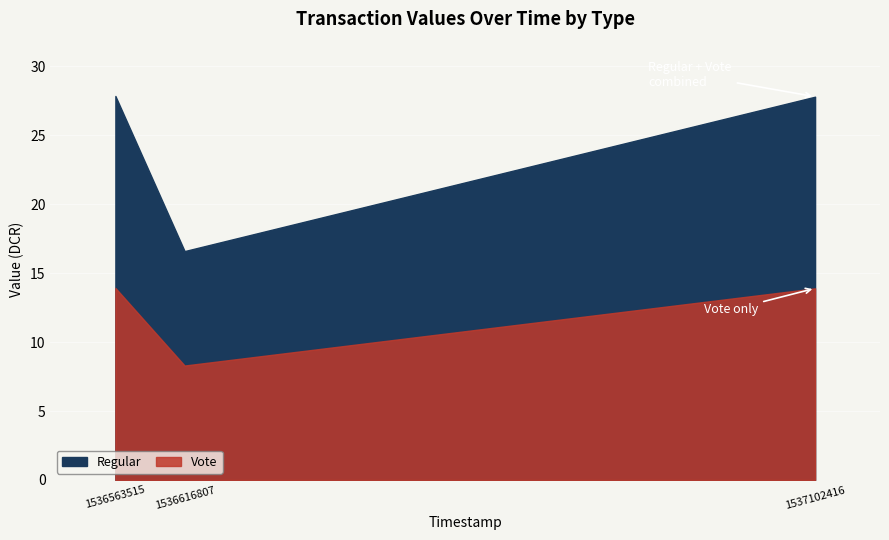

What is the sum of the Regular values at 1537102416 and 1536616807?

22.2